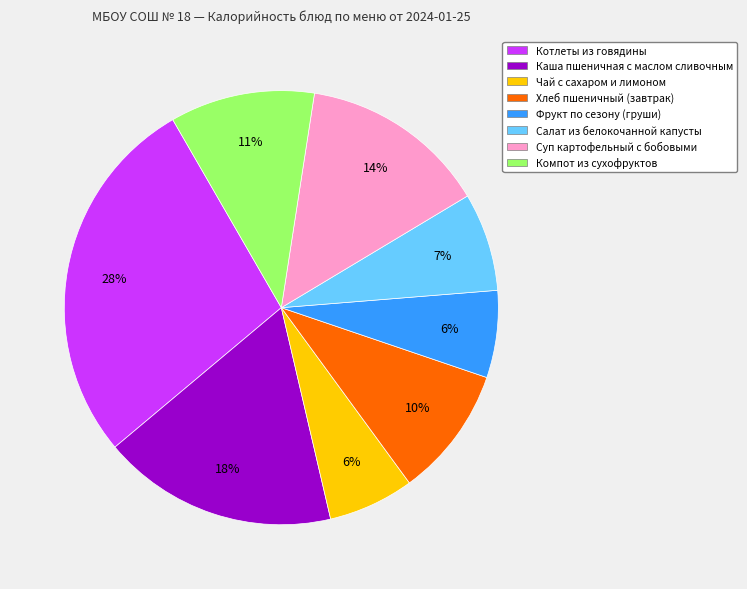

Does any single category account for the majority?

No